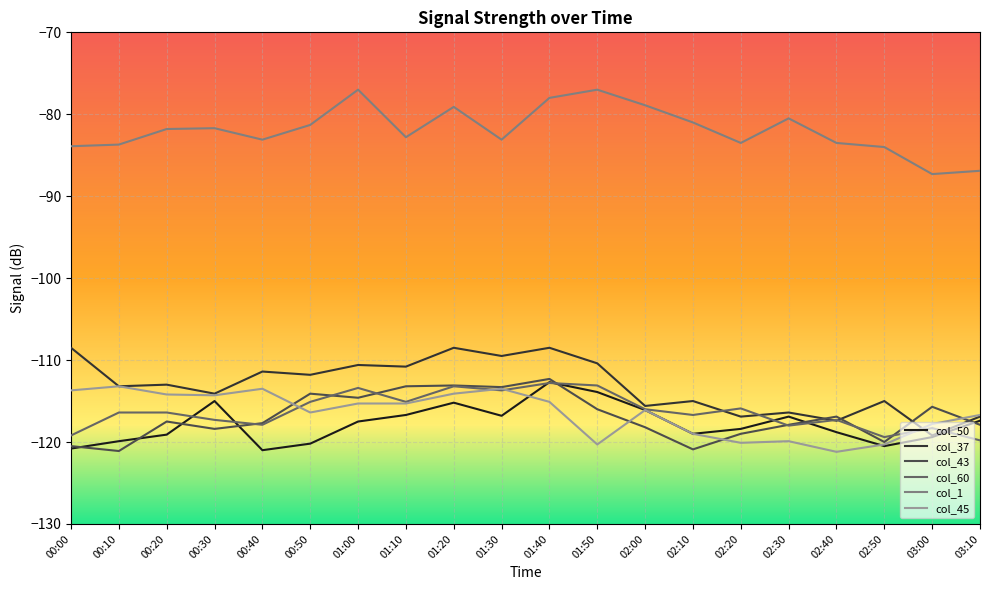

The value of col_45 at 02:30 is -212.0. True or false?

False